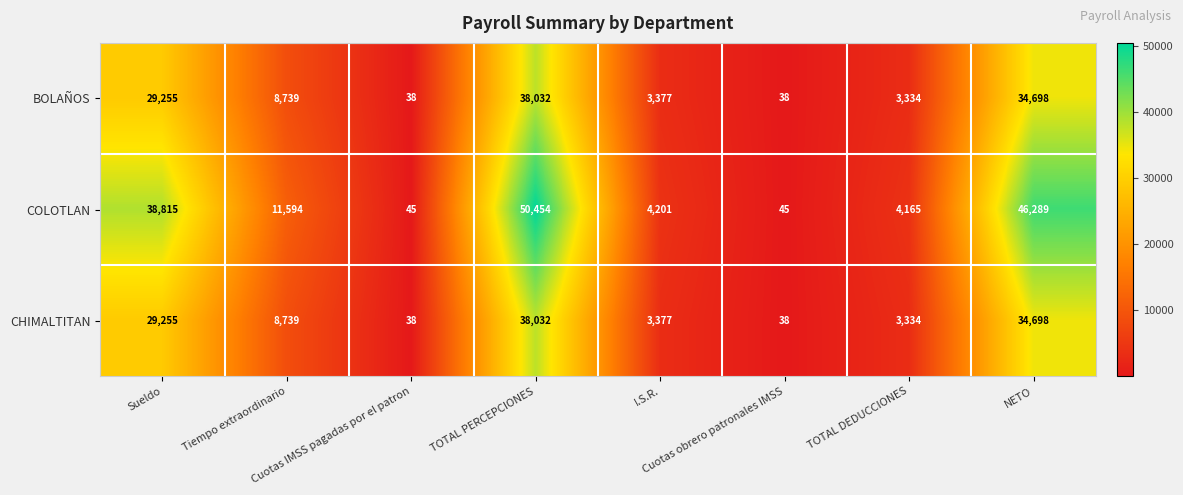

Which series has the widest spread of values?

COLOTLAN